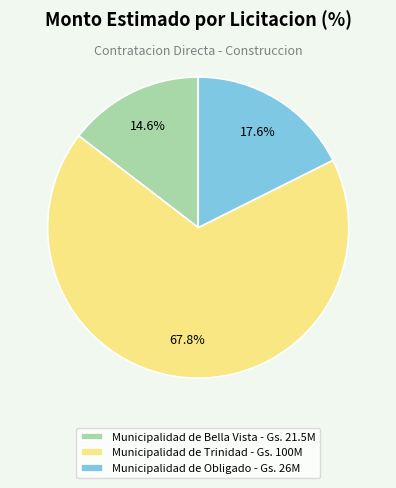

Is Municipalidad de Obligado the majority of the pie?

No